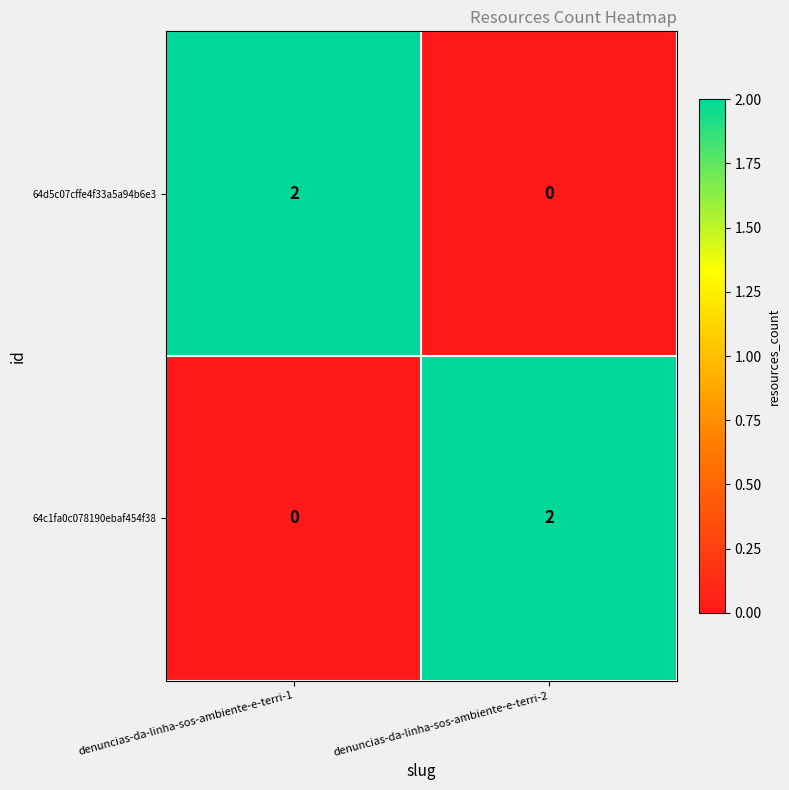

Which category has the highest value in the 64c1fa0c078190ebaf454f38 series?

denuncias-da-linha-sos-ambiente-e-terri-2